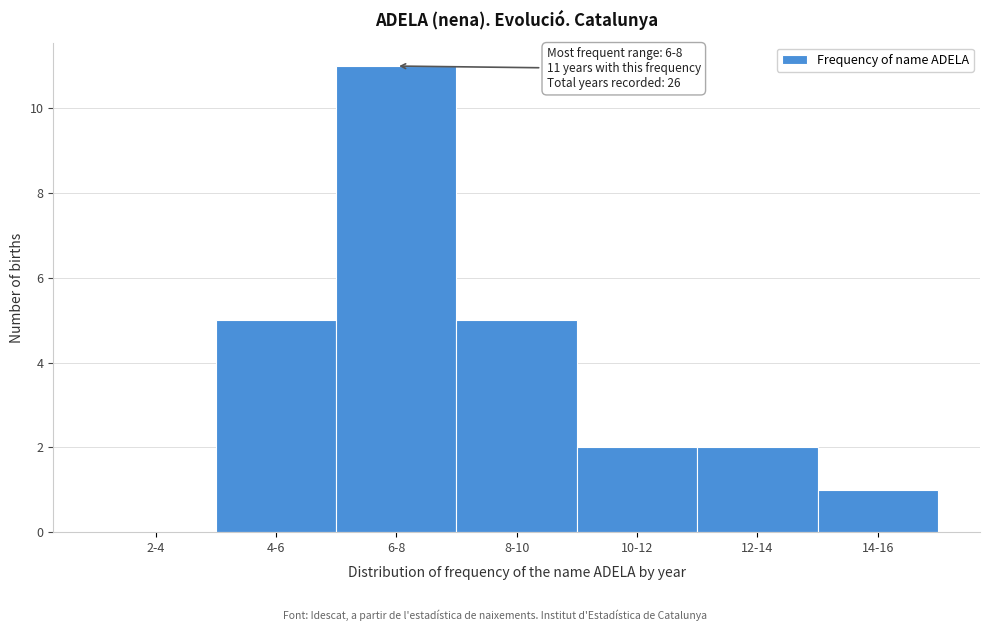

Reading right to left, extract all data points from this chart.

14-16=1	12-14=2	10-12=2	8-10=5	6-8=11	4-6=5	2-4=0